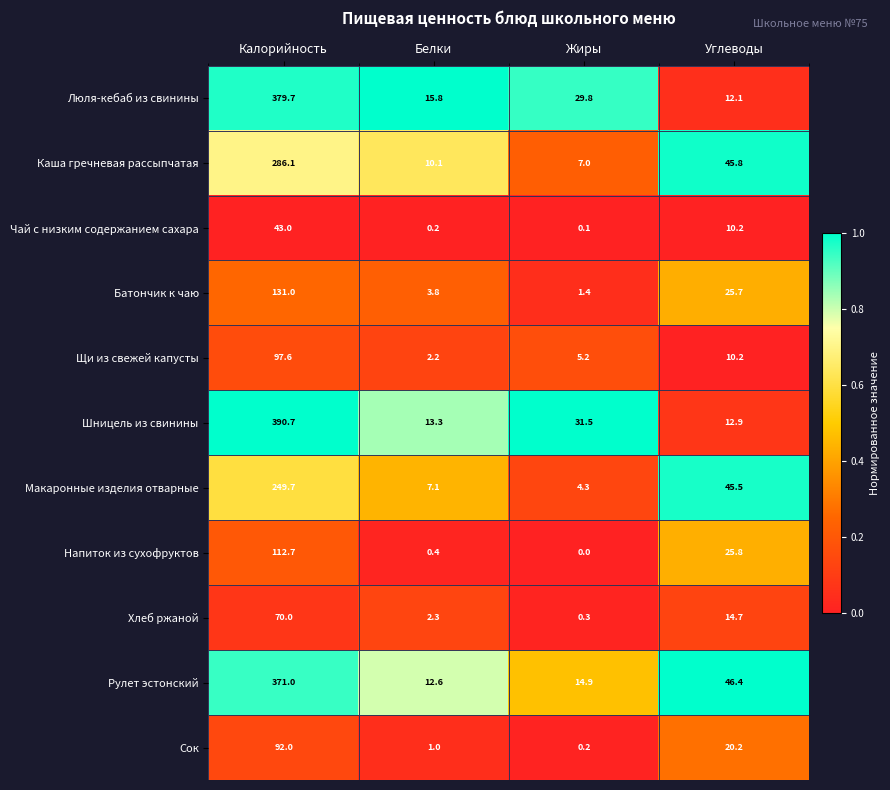

The value of Шницель из свинины at Углеводы is 12.9. True or false?

True